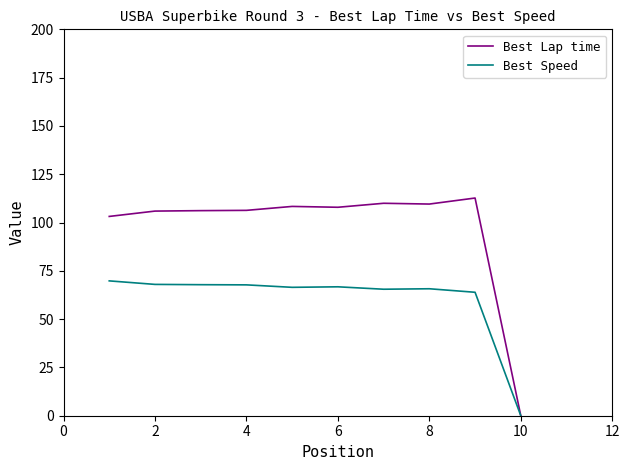

Rank the series by their maximum value, from lowest to highest.

Best Speed, Best Lap time